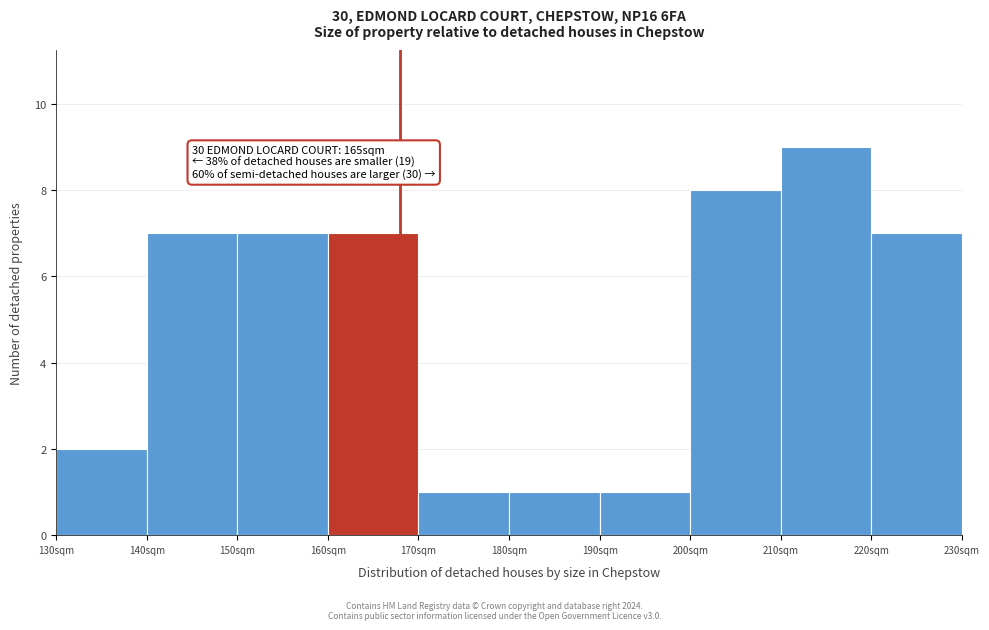

Which range on the x-axis has the tallest bar?

210 to 220